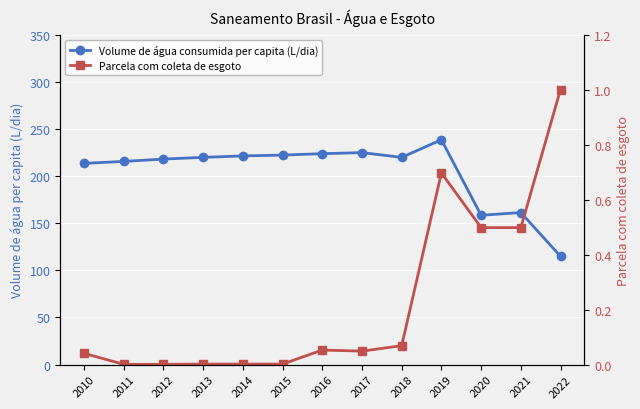

What is the spread (max minus min) of values at 2019?

237.7